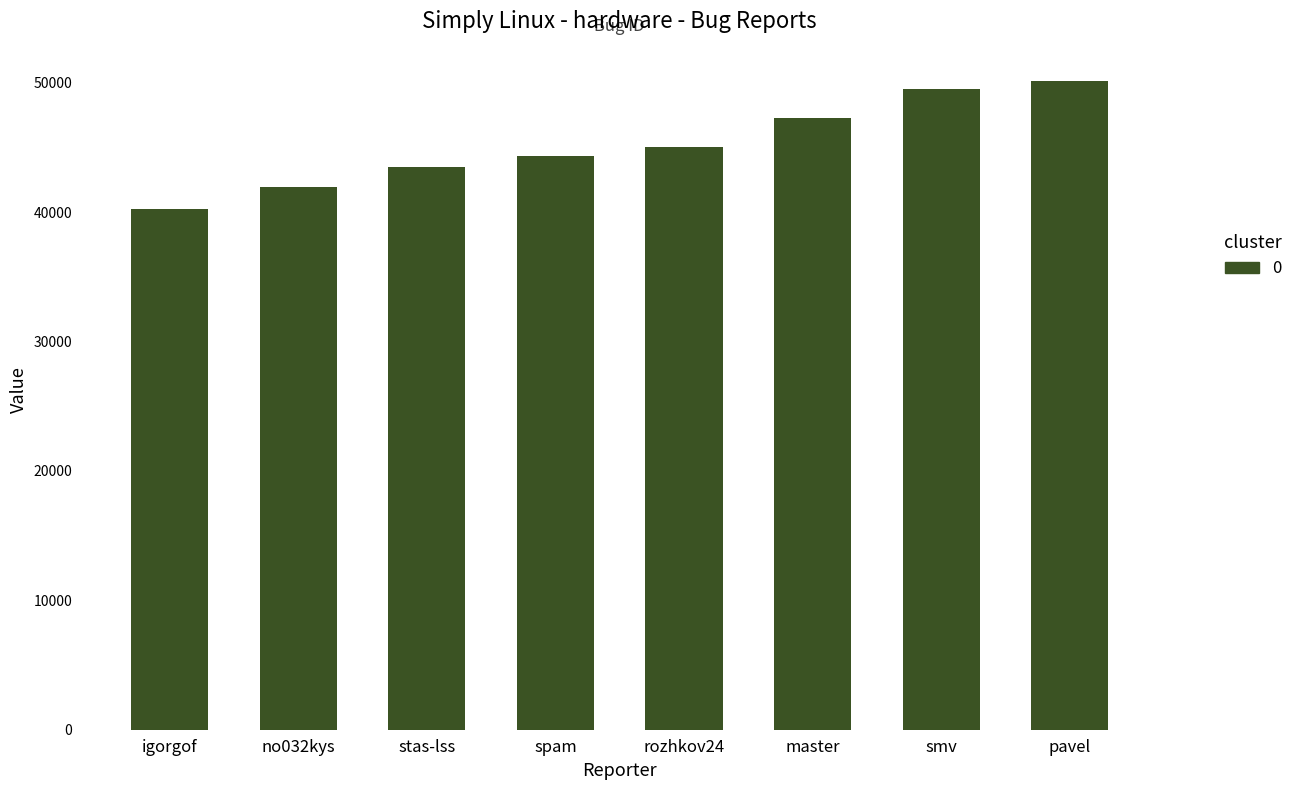

What is the ratio of the value at no032kys to the value at spam?

0.9